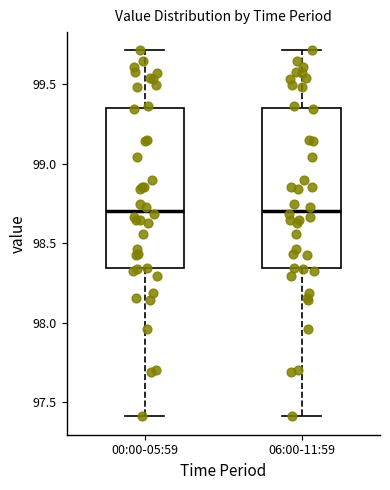

Where does the median line of the box for 00:00-05:59 sit on the y-axis? The values are not printed on the chart, so give them approximately, as read against the axis.

98.70